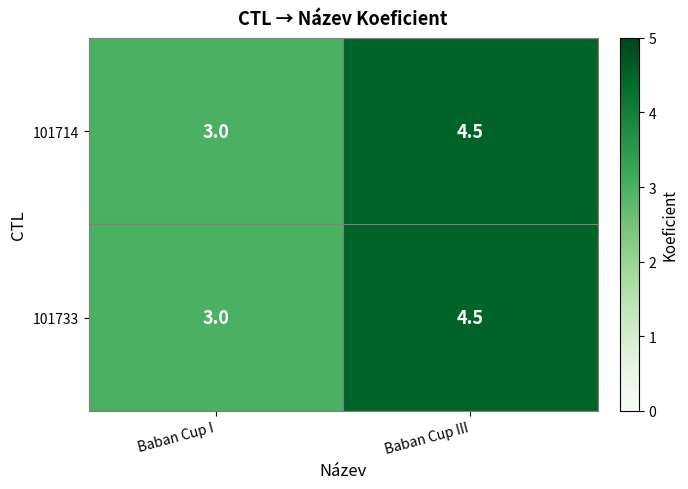

What is the difference between the 101733 values at Baban Cup I and Baban Cup III?

1.5